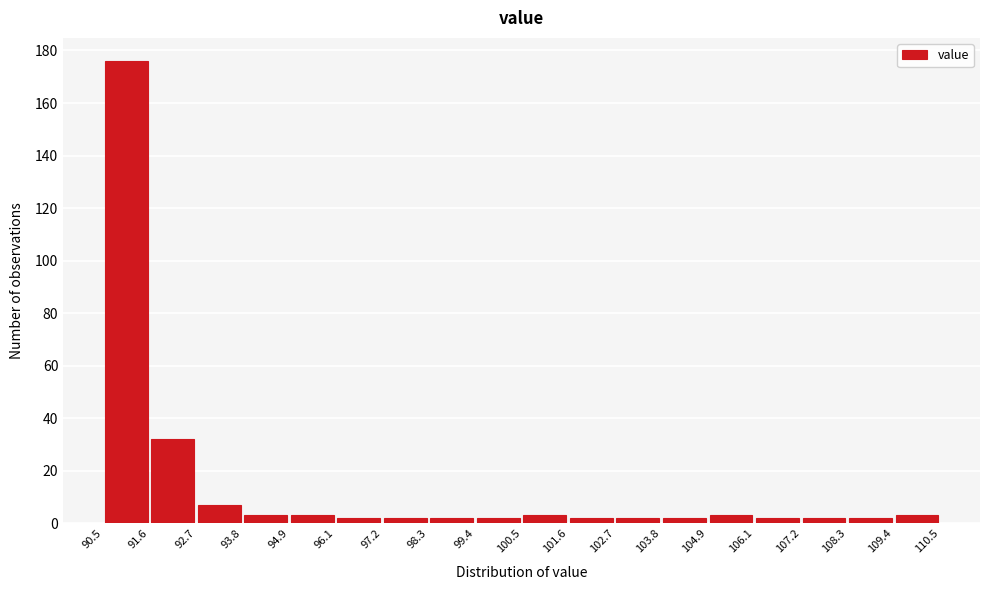

Reading left to right, list every bar in this chart as the range it spans on the x-axis followed by its height. The values are not printed on the chart, so give them approximately, as read against the axis.

90.5 to 91.6: 176
91.6 to 92.7: 32
92.7 to 93.8: 8
93.8 to 94.9: 4
94.9 to 96.1: 4
96.1 to 97.2: 2
97.2 to 98.3: 2
98.3 to 99.4: 2
99.4 to 100.5: 2
100.5 to 101.6: 4
101.6 to 102.7: 2
102.7 to 103.8: 2
103.8 to 104.9: 2
104.9 to 106.1: 4
106.1 to 107.2: 2
107.2 to 108.3: 2
108.3 to 109.4: 2
109.4 to 110.5: 4